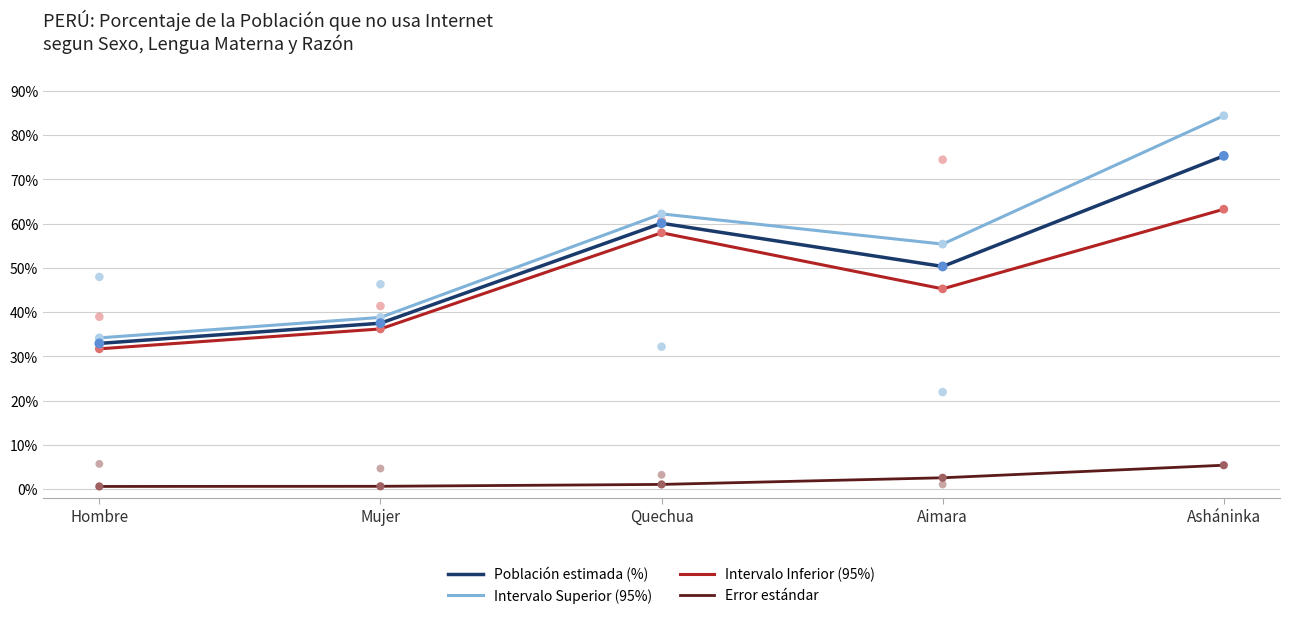

At how many categories does at least one series exceed 52?

3